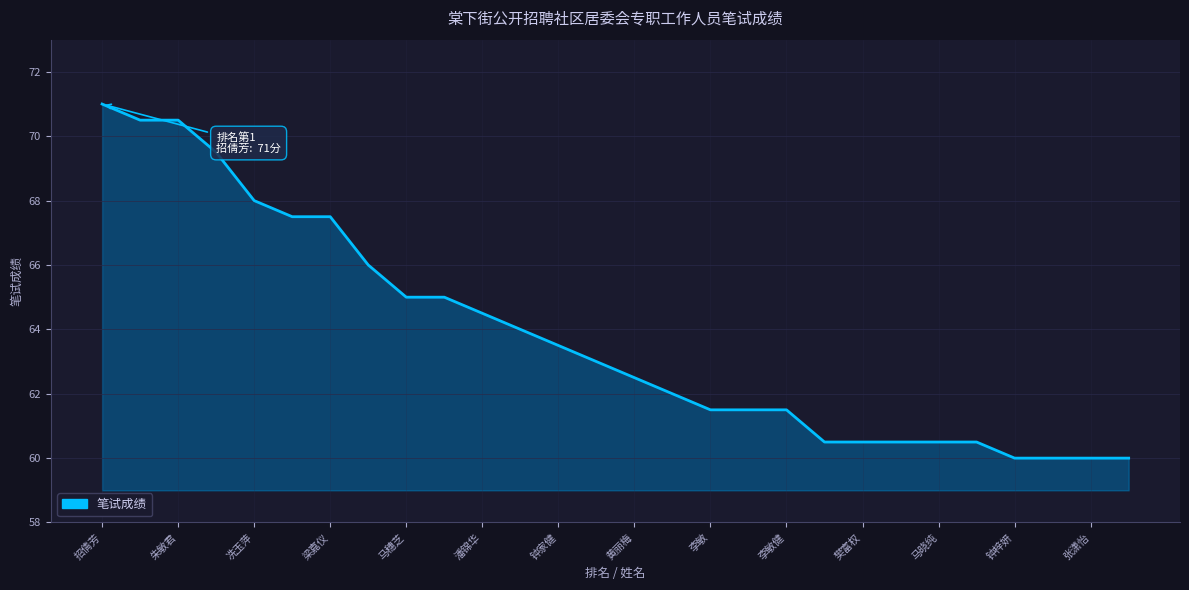

What is the minimum value shown in the chart?

60.0